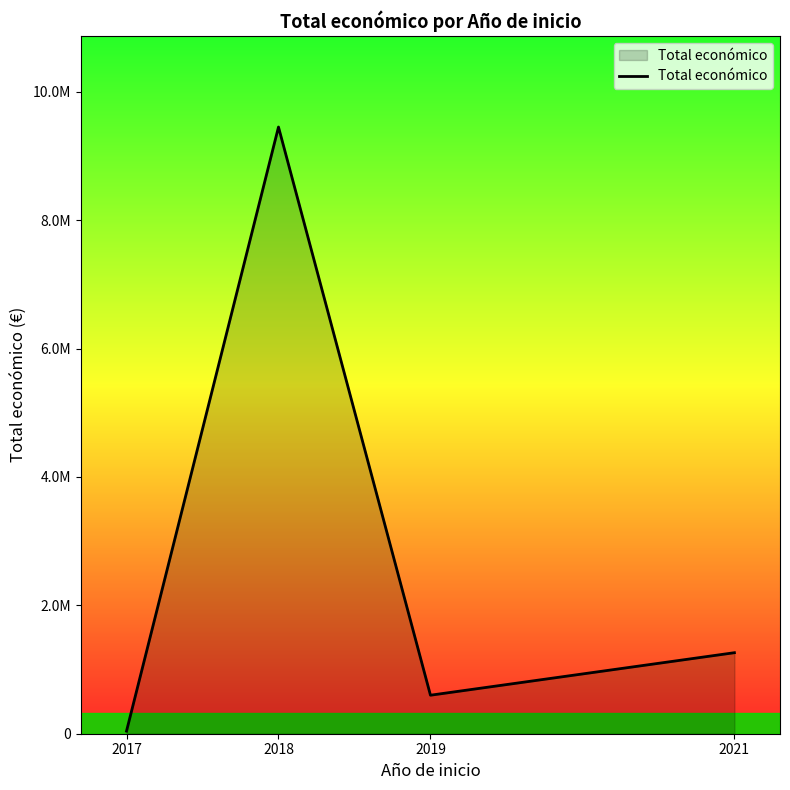

What is the value of the 4th point from the left?

1262400